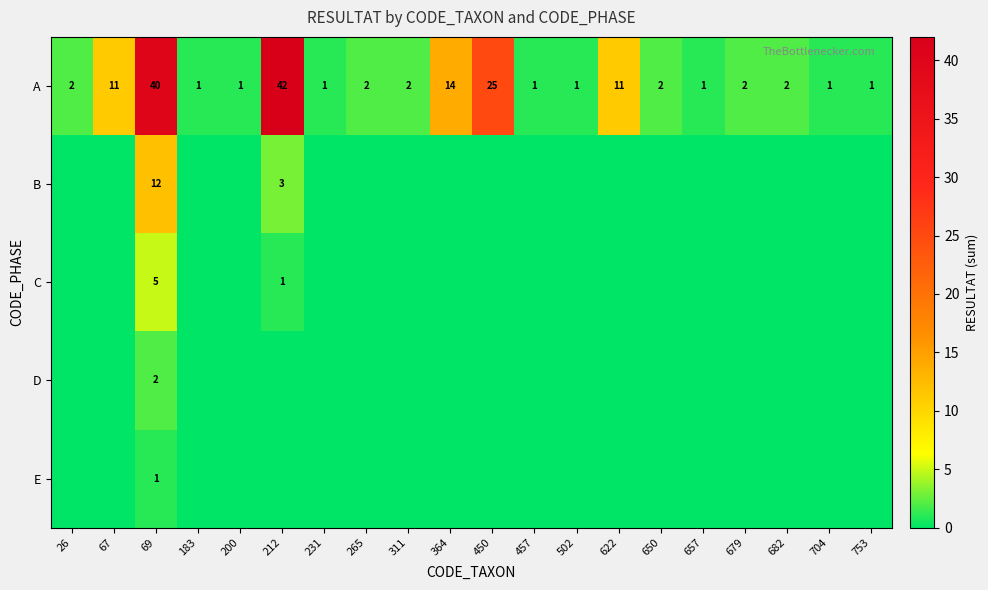

The B series shows 16 at 69. True or false?

False